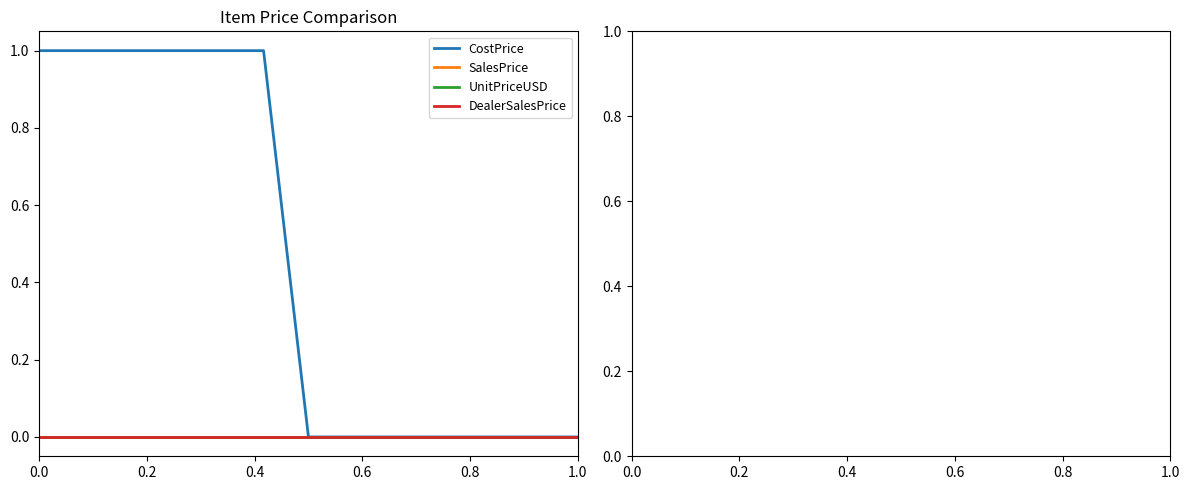

List the series in order of their peak value, highest first.

CostPrice, SalesPrice, UnitPriceUSD, DealerSalesPrice